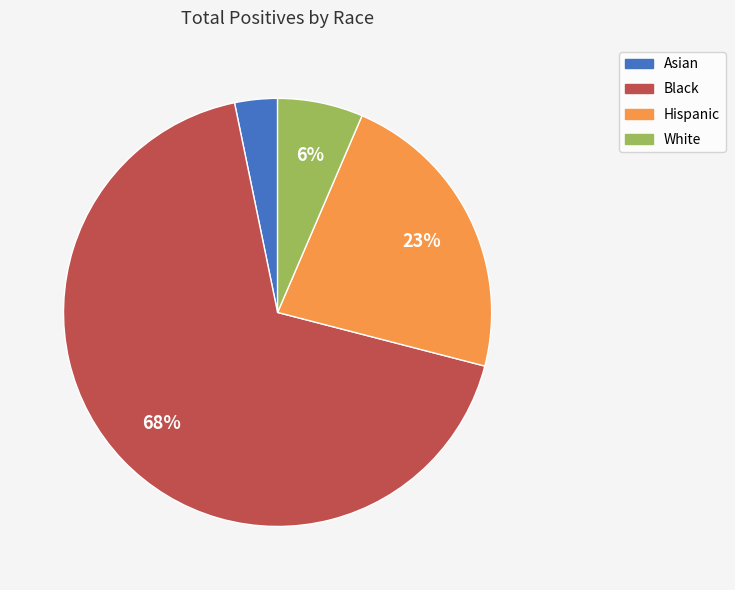

Does White represent more than half of the total?

No